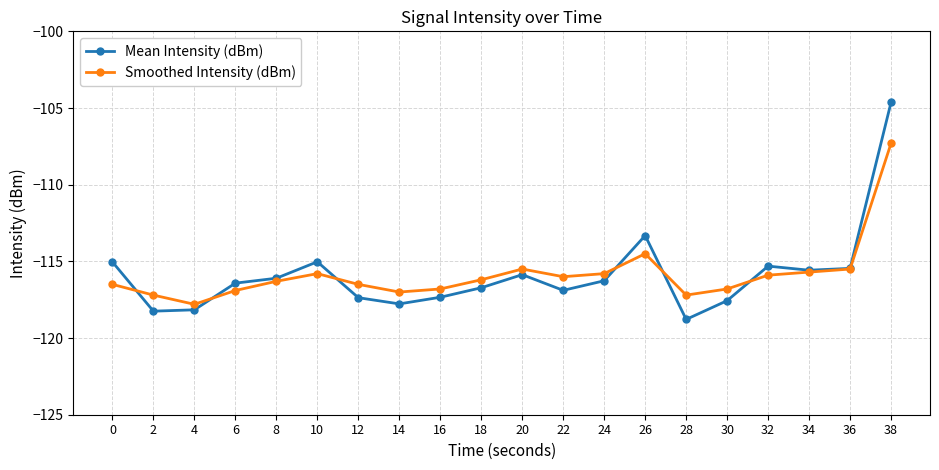

The value of Smoothed Intensity (dBm) at 38 is -107.3. True or false?

True